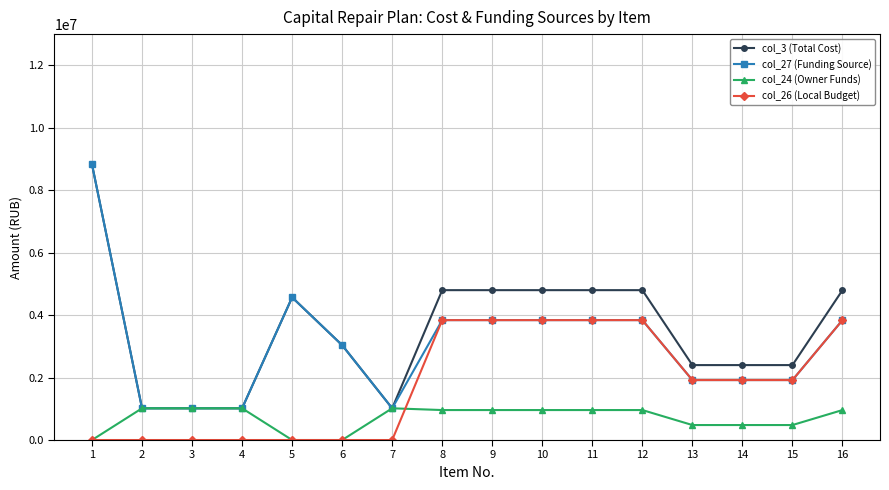

Between 3 and 15, which series saw the biggest shift?

col_26 (Local Budget)